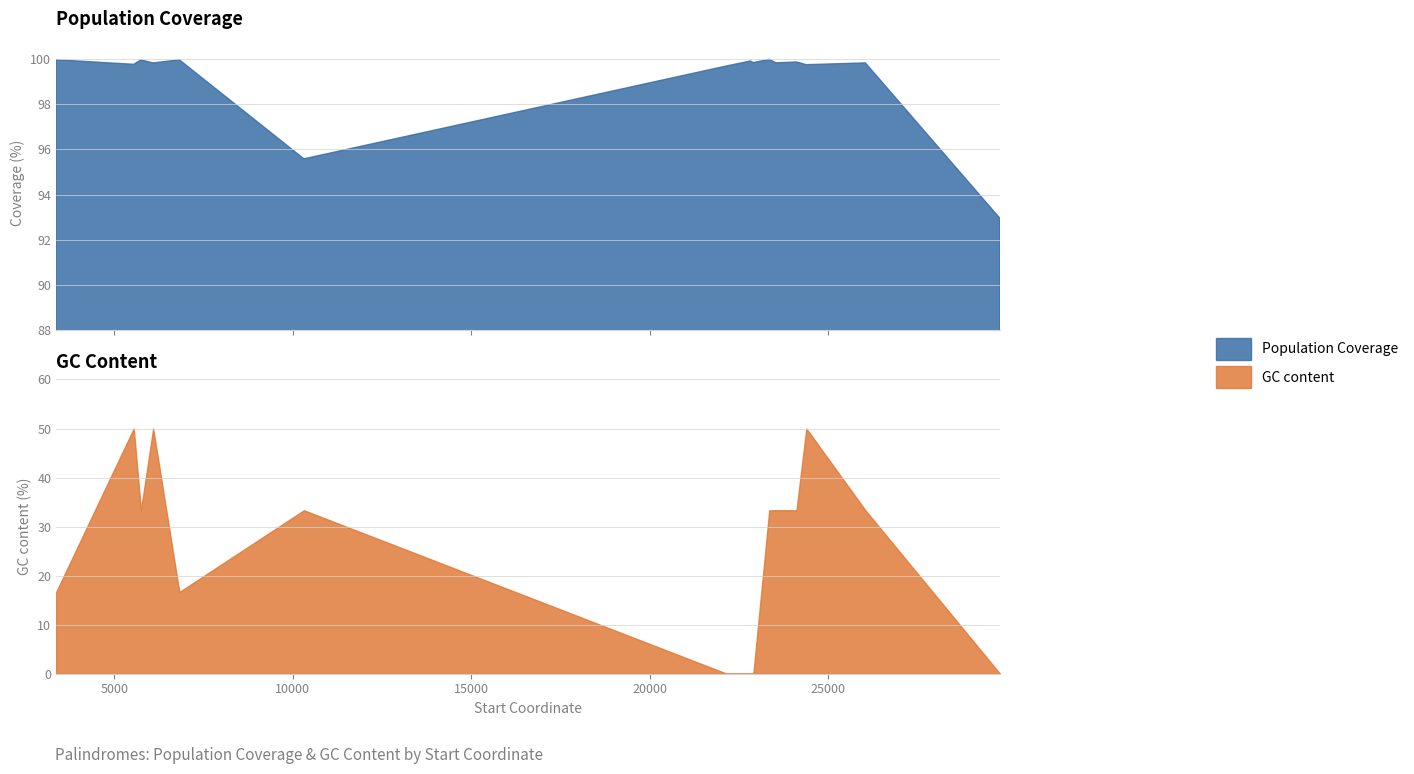

Where is the first local minimum for Population Coverage?

5546